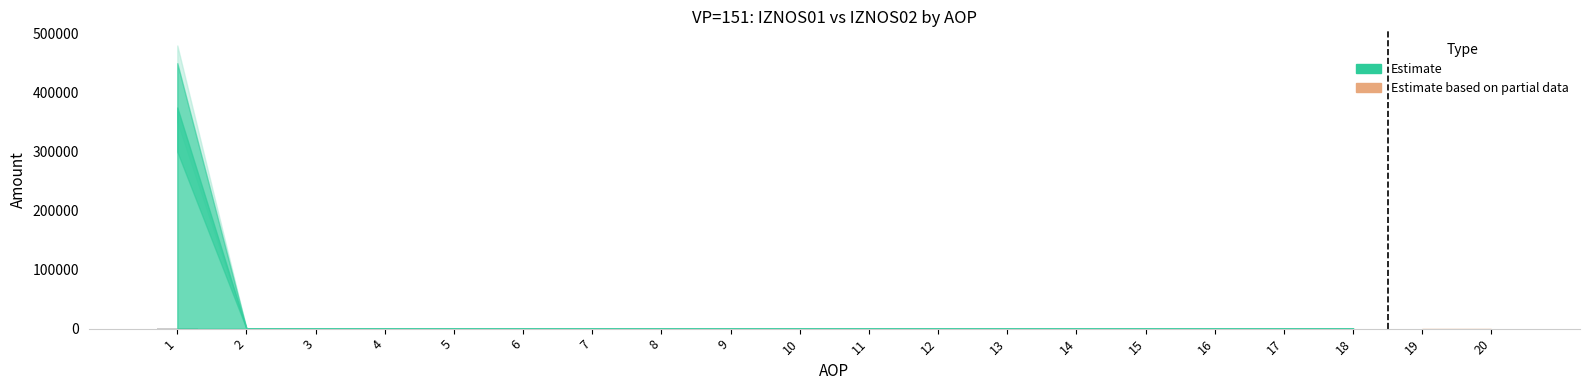

Is it true that the value at 5 is 0.0?

True